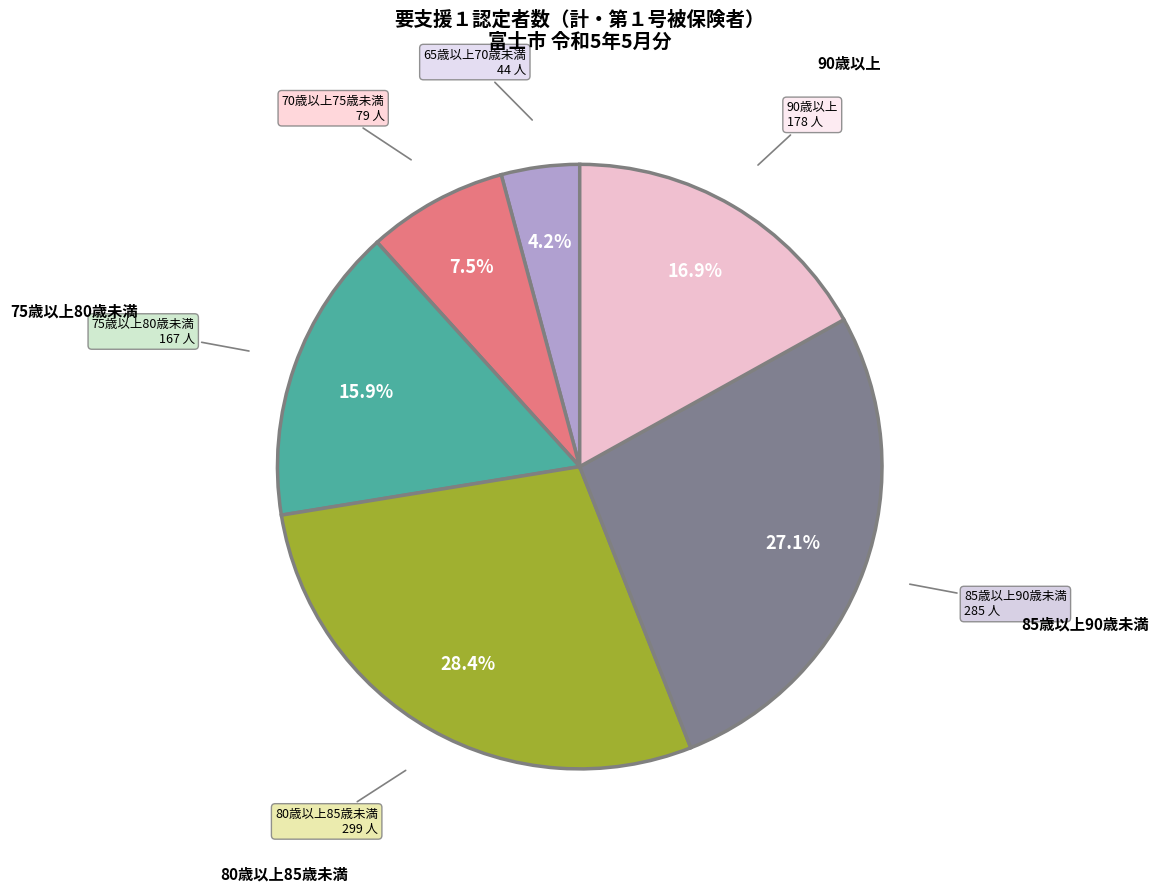

Is there any slice that represents more than half of the pie?

No